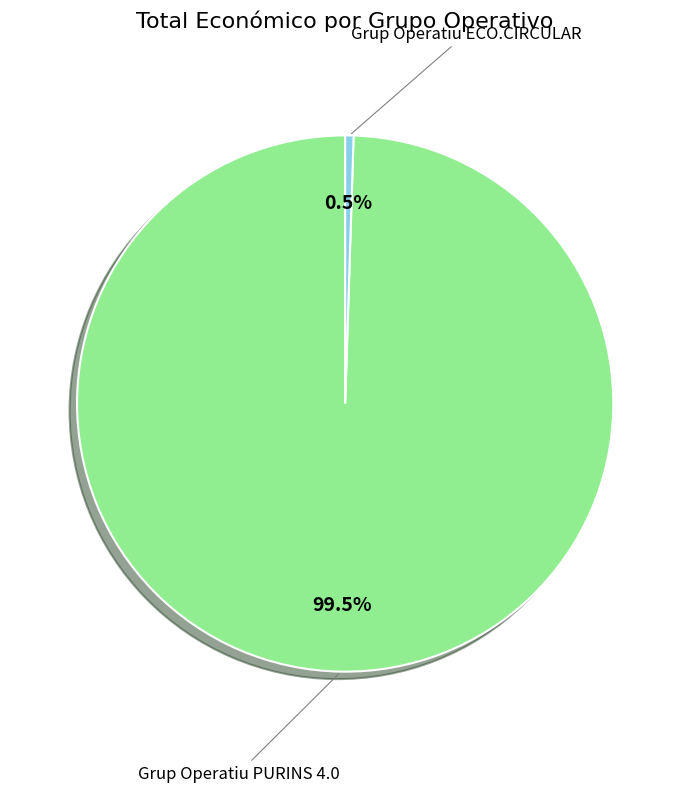

Does any single category account for the majority?

Yes